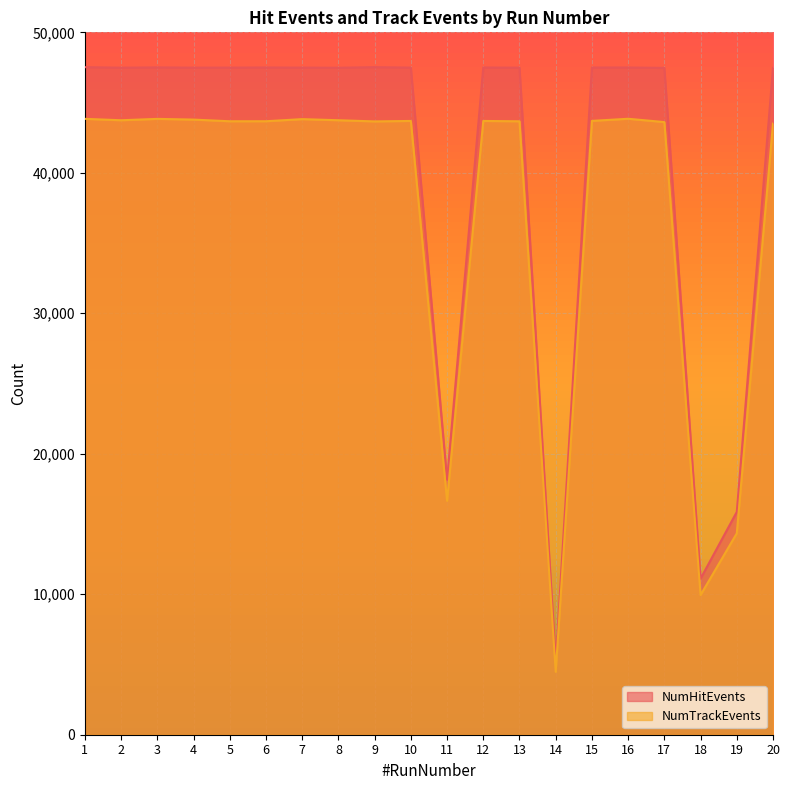

How many data points does each series have?

20